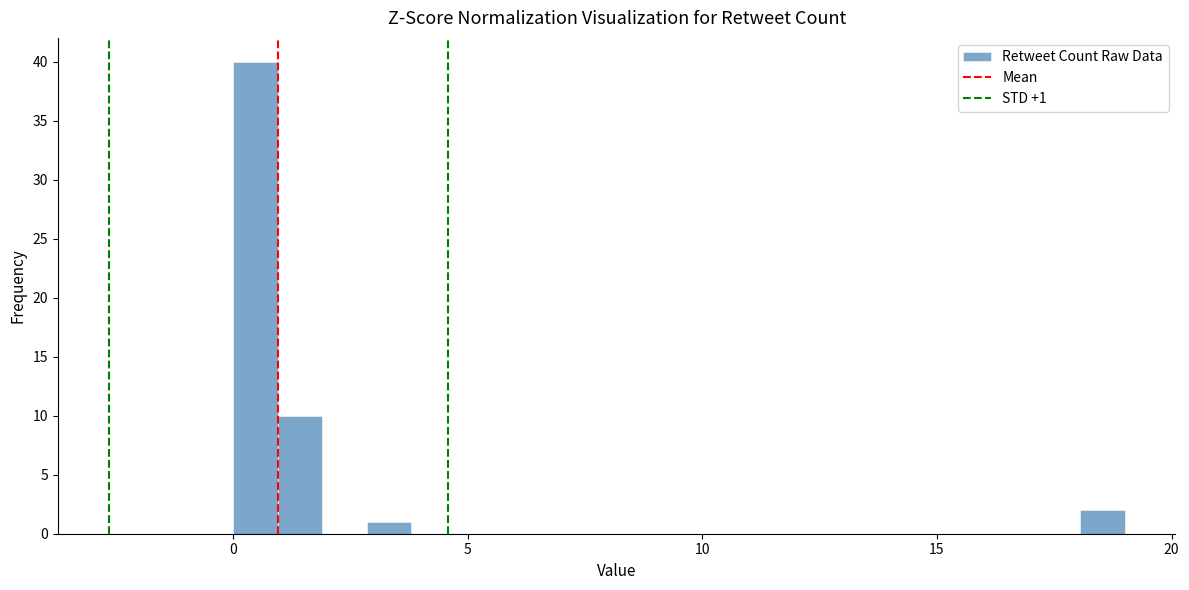

Read against the x-axis, roughly where is the centre of the tallest bar?

0.5